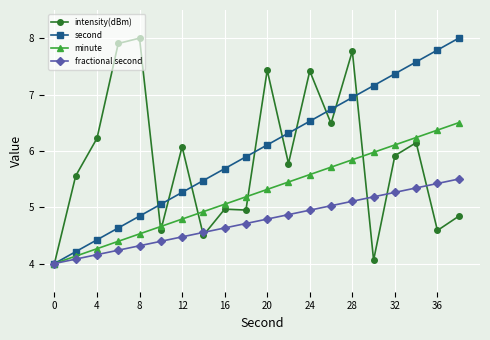

What is the smallest value displayed?

4.0